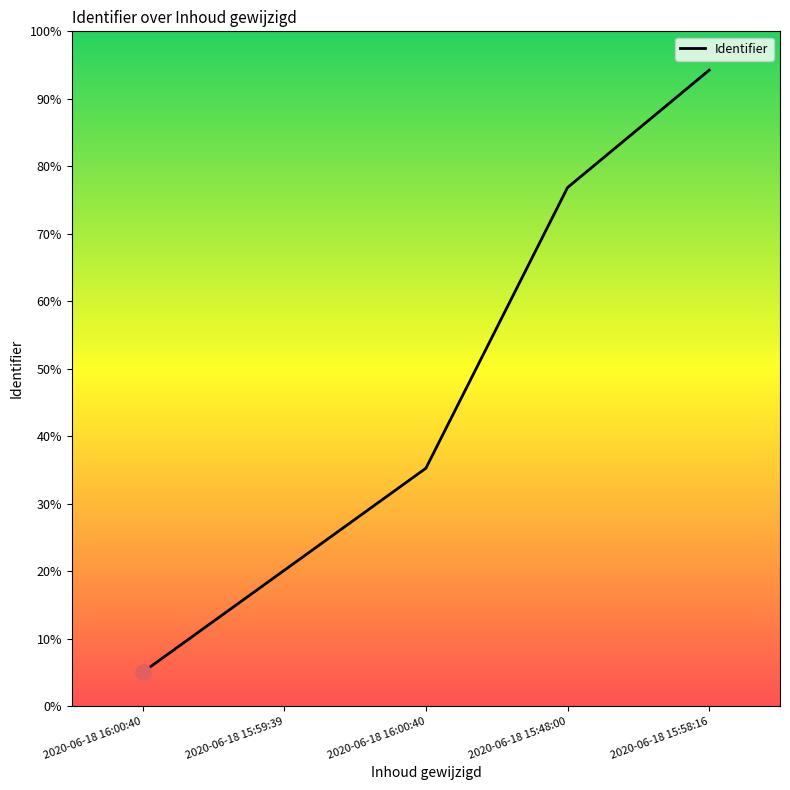

Approximately how many times larger is the value at 2020-06-18 15:48:00 compared to 2020-06-18 16:00:40?

2.2